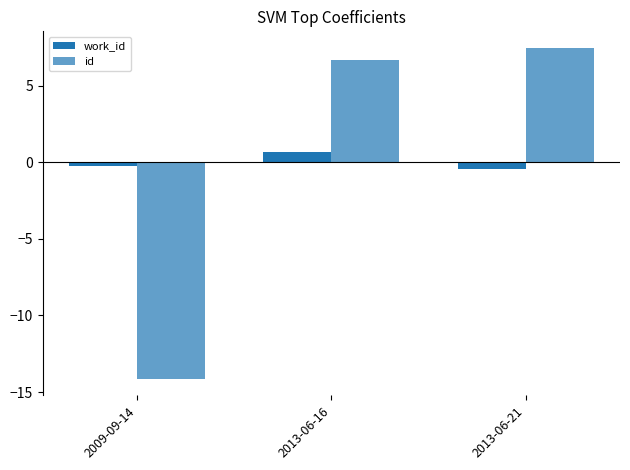

What value does the id series have at 2013-06-16?

6.7